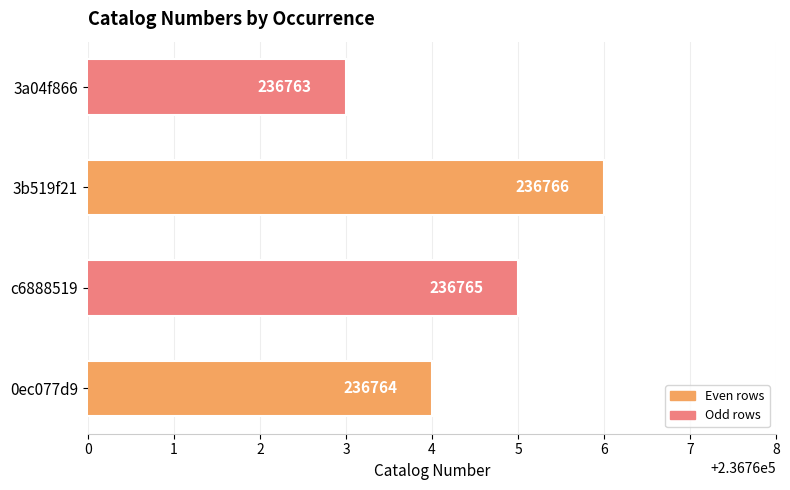

Which has a higher value, 3b519f21 or c6888519?

3b519f21